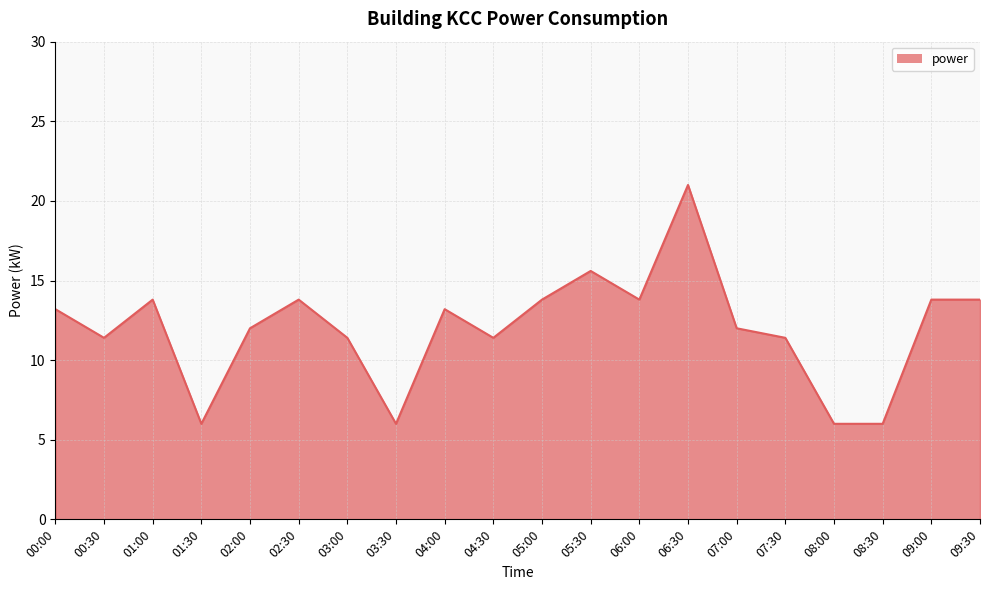

What is the average value?

12.0